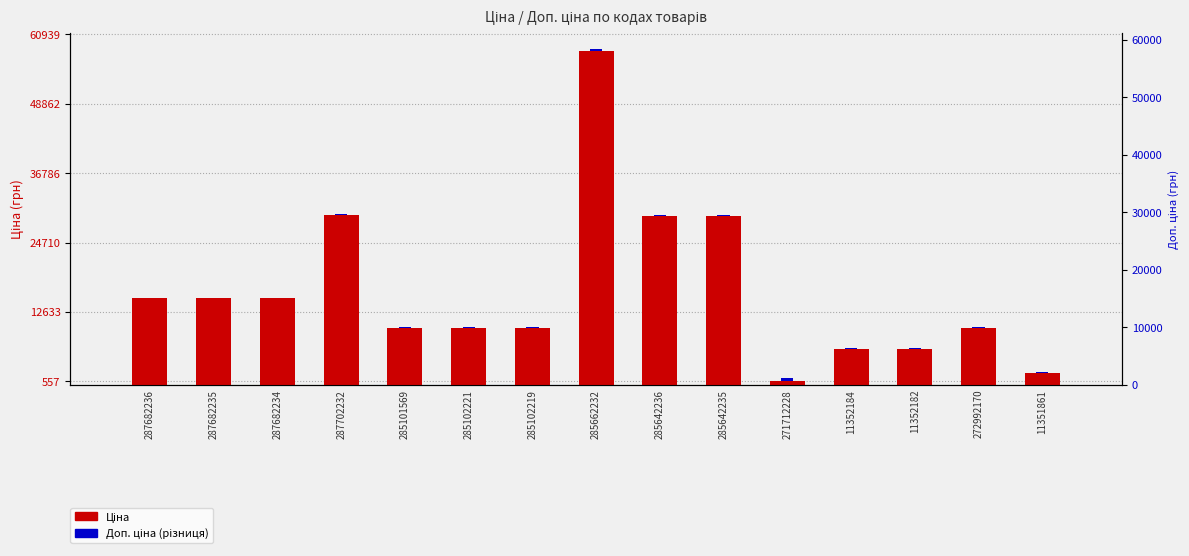

How many categories are shown in the chart?

15